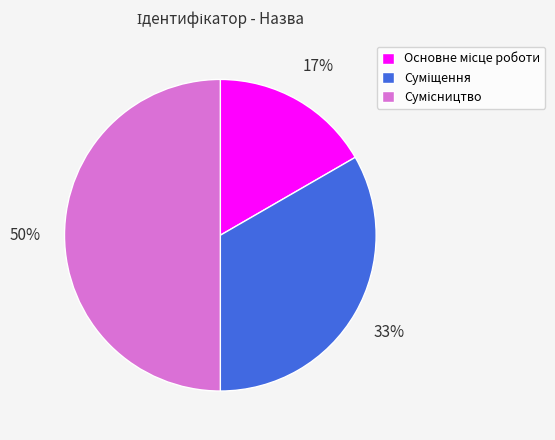

To the nearest percent, what is the average slice percentage?

33%